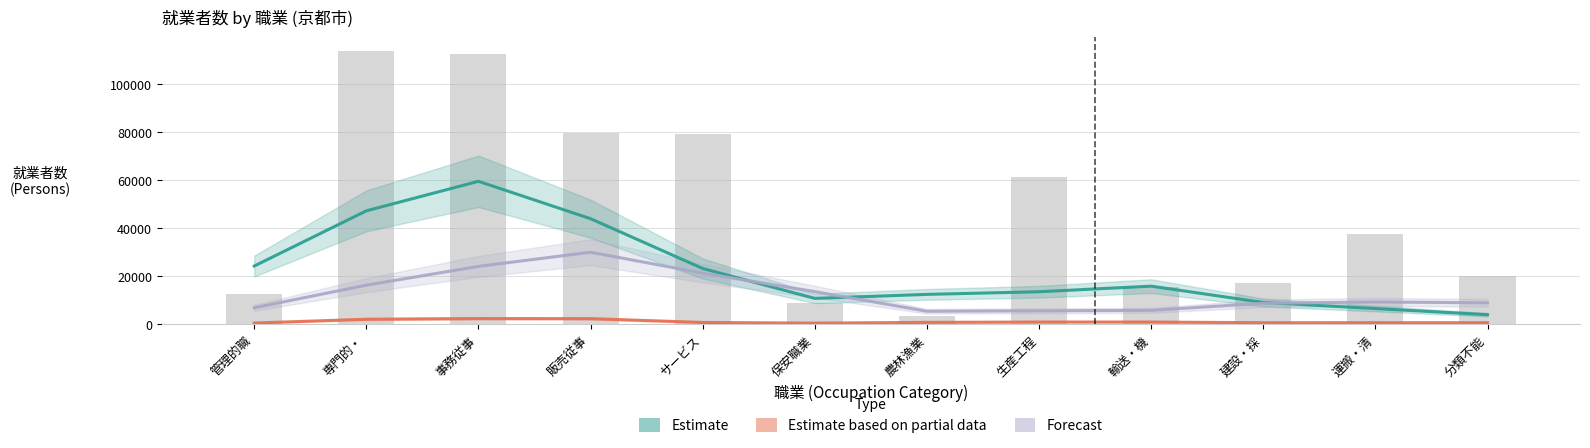

What is the sum of the 派遣社員 (Estimate based on partial data) values at 運搬・清 and サービス?

1410.3